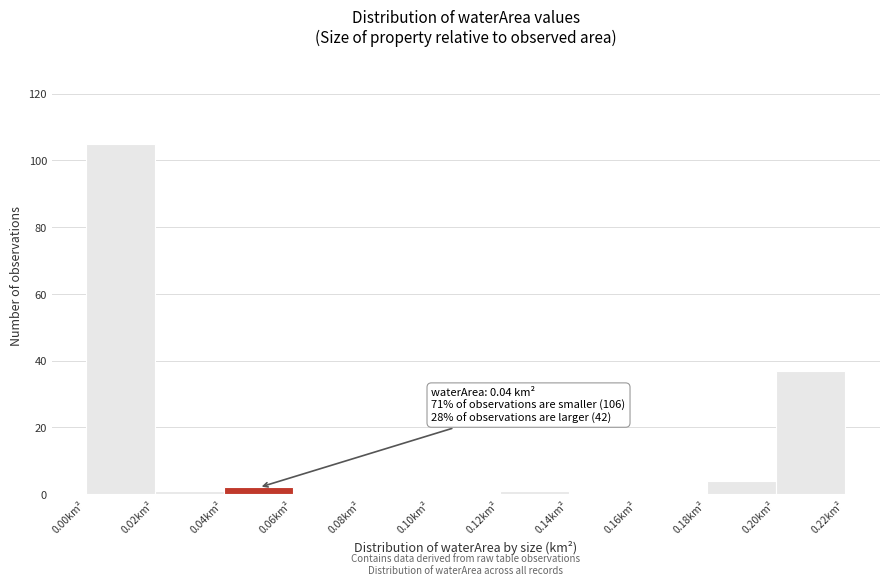

Which range on the x-axis has the tallest bar?

0.00 to 0.02